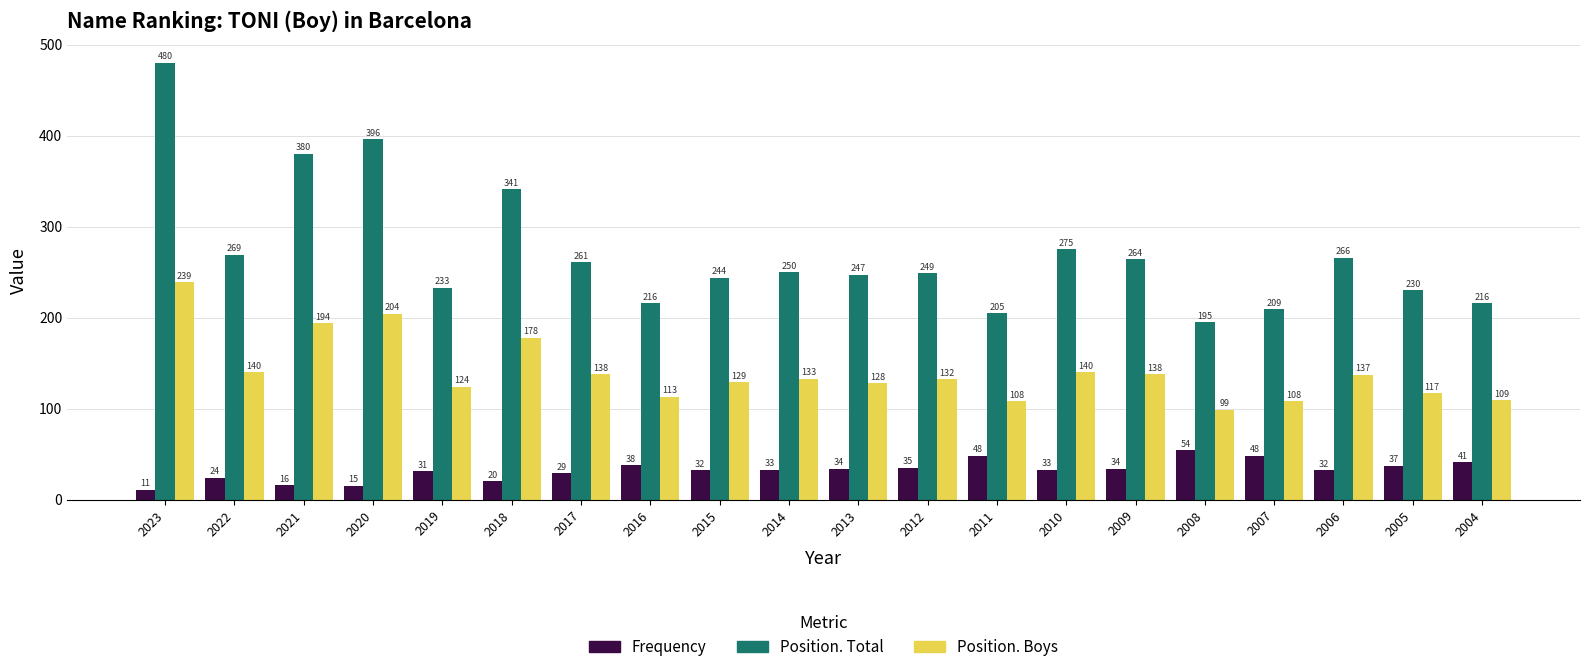

Is it true that Position. Total equals 341 at 2018?

True